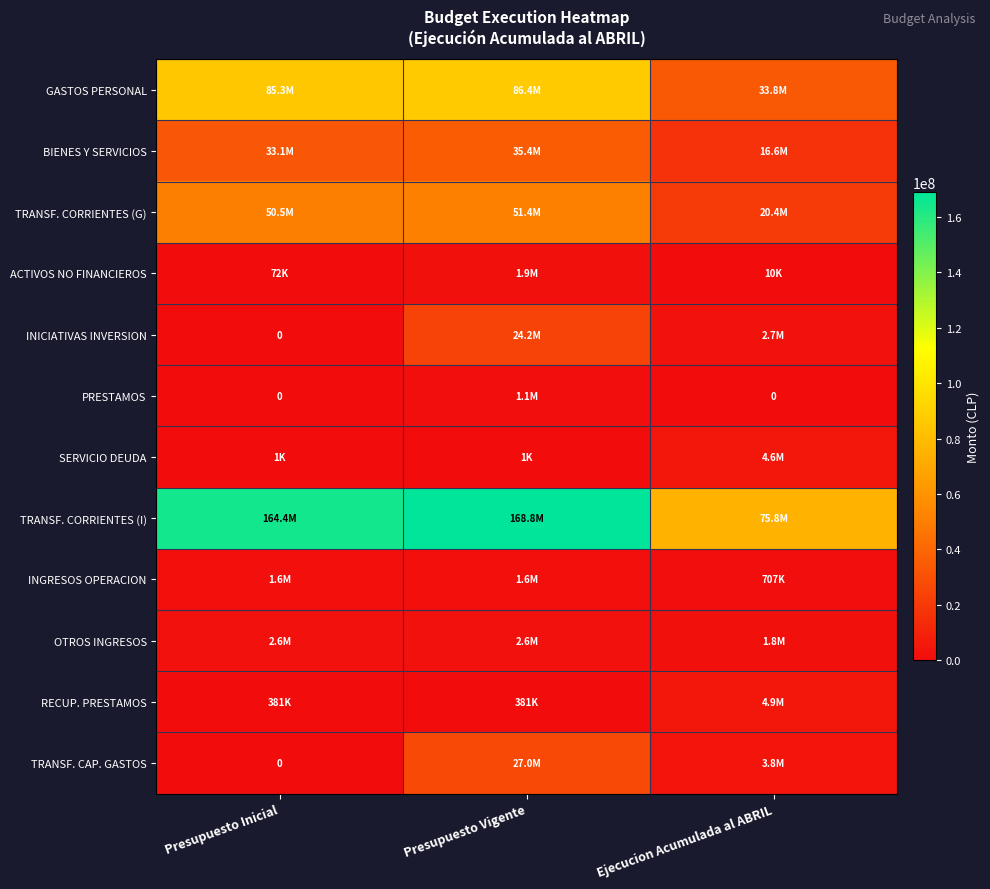

At which label does BIENES Y SERVICIOS first exceed 33094639?

Presupuesto Vigente